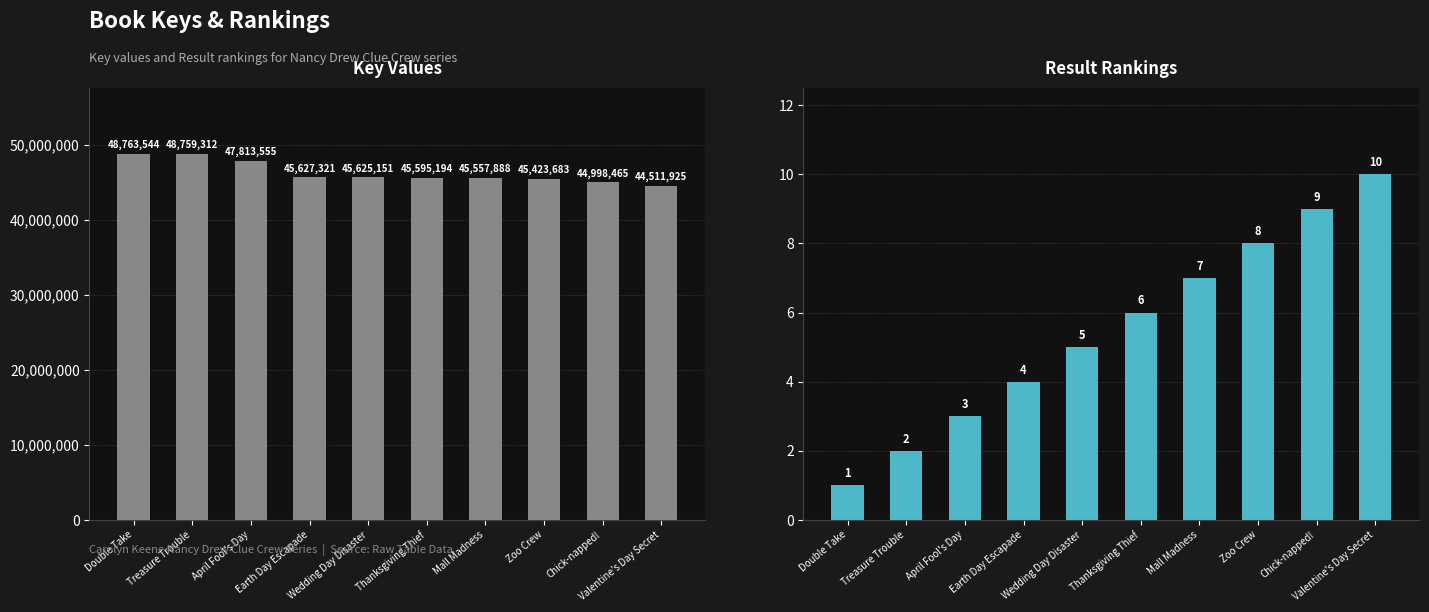

What is the difference between the Result values at Wedding Day Disaster and April Fool's Day?

2